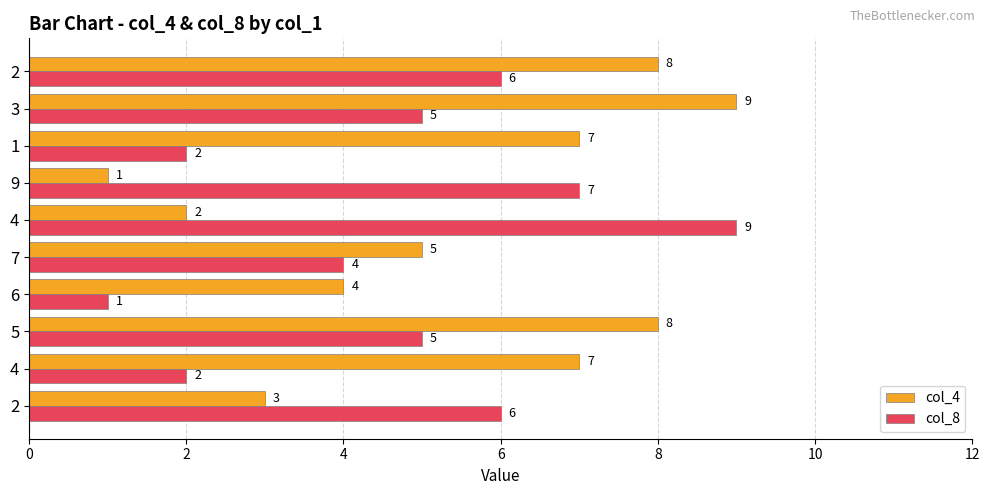

How many data points does each series have?

10